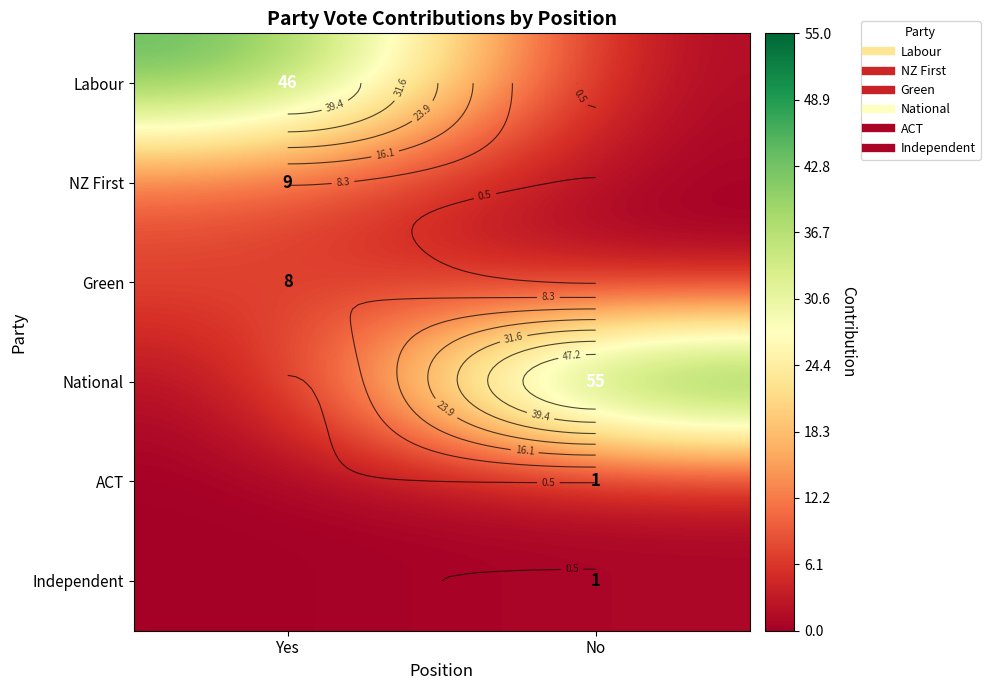

True or false: ACT has a value of 1 at Yes.

False